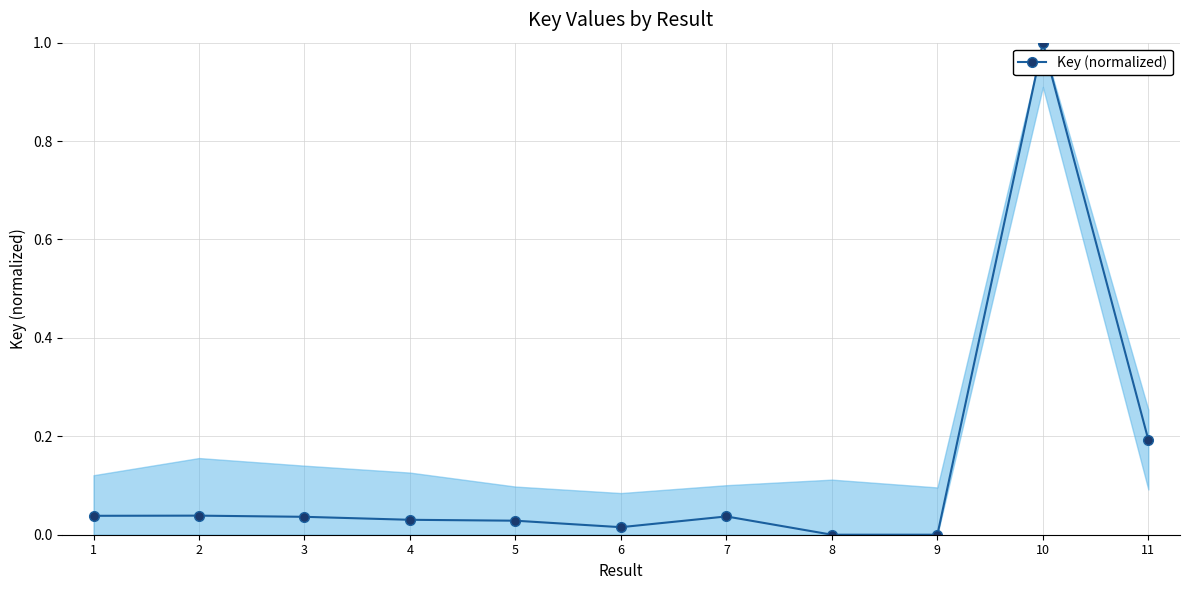

What is the sum of all values?

1.4